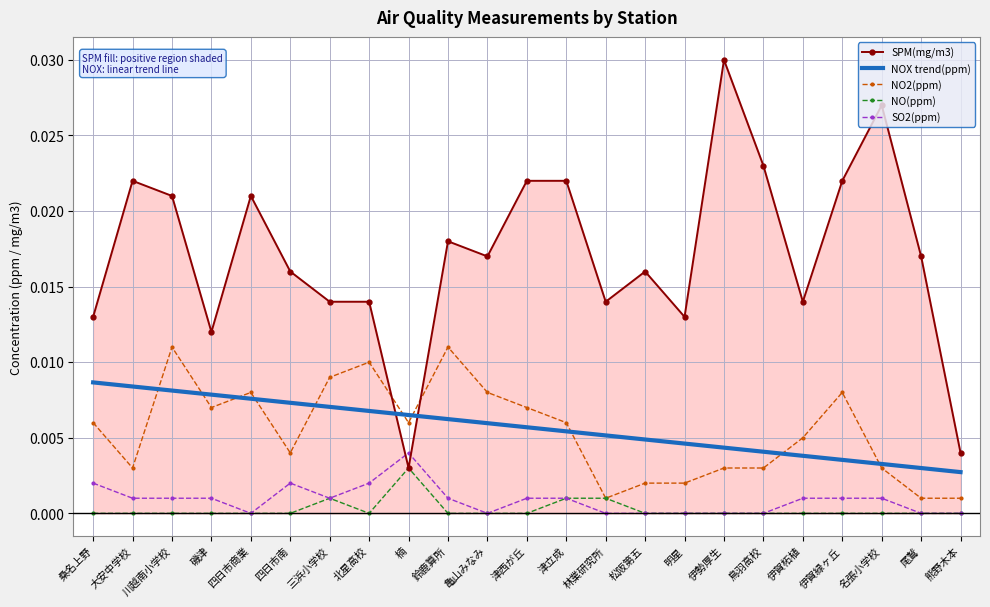

True or false: SO2(ppm) has more than 1 points higher than both neighbors.

True